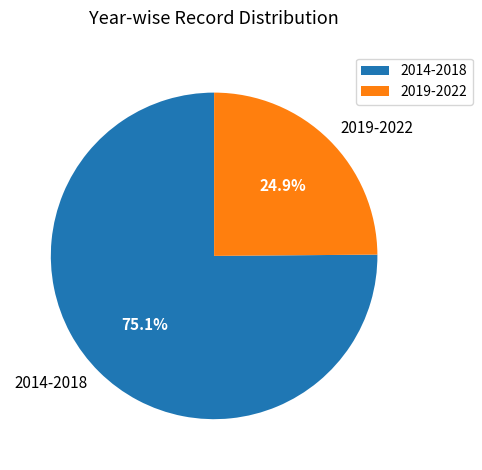

To the nearest percent, what is the difference between the largest and smallest slice percentages?

50%